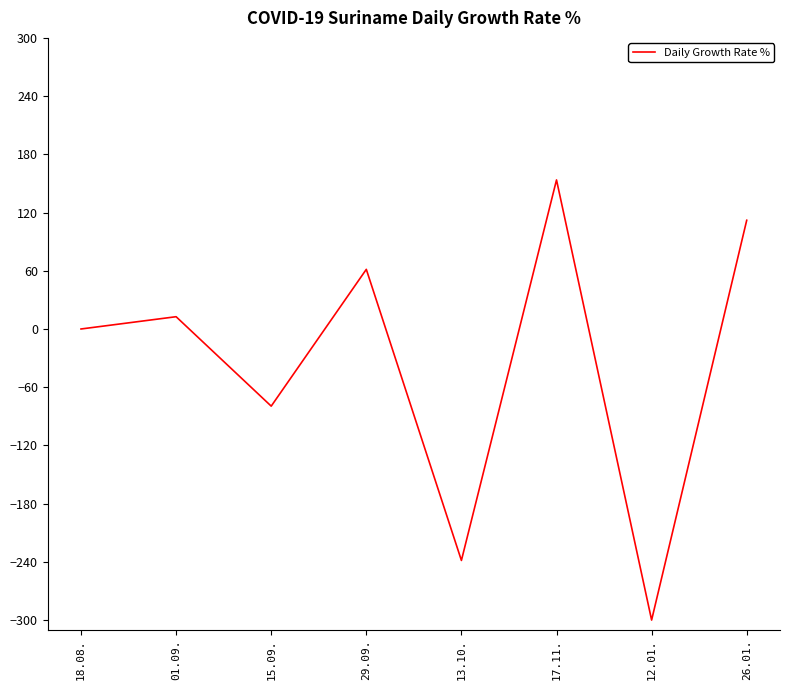

At which category does the data reach its first local valley?

15.09.